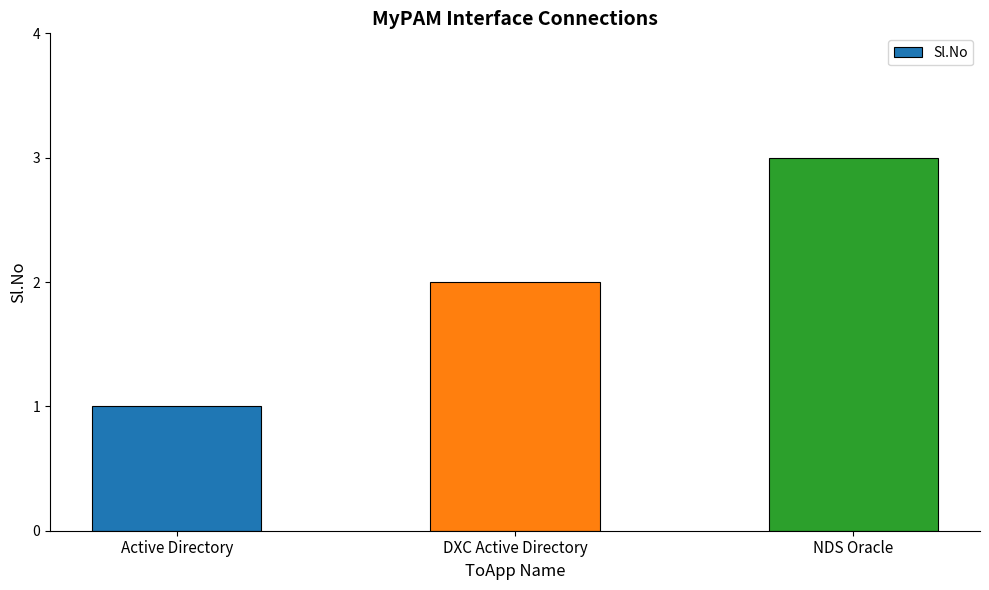

The chart shows a value of 2 at NDS Oracle. True or false?

False